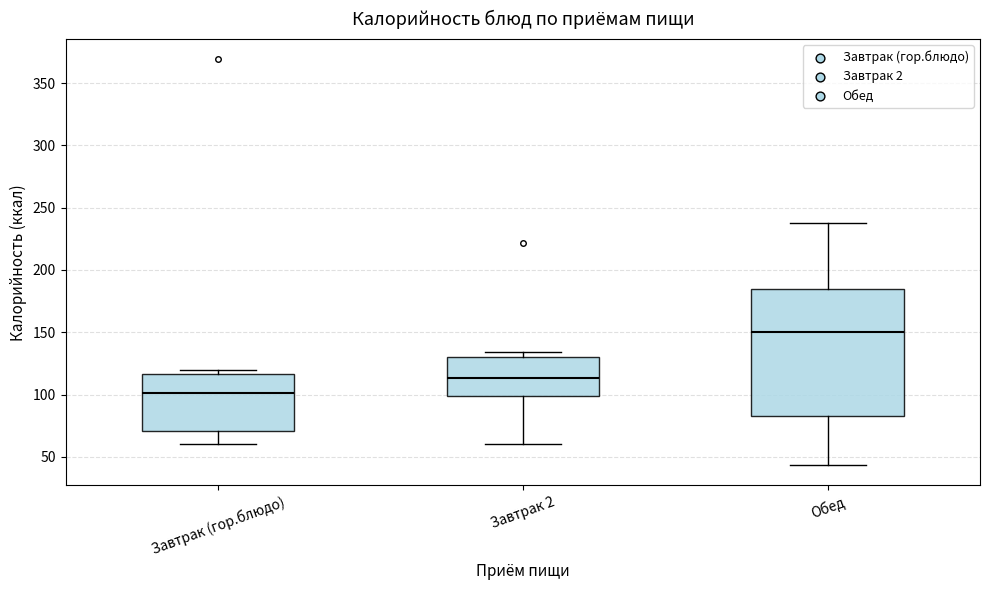

Comparing the boxes themselves (not the whiskers), which one is the tallest?

Обед